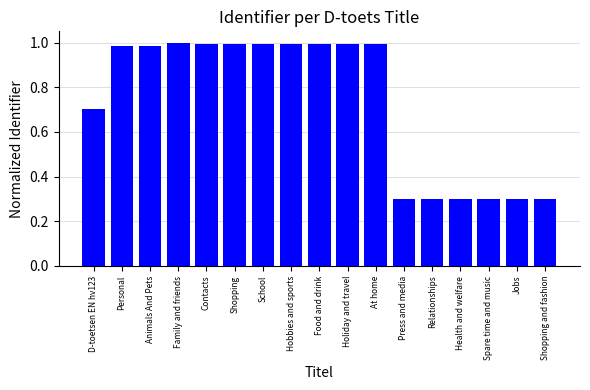

What is the minimum value shown in the chart?

0.3